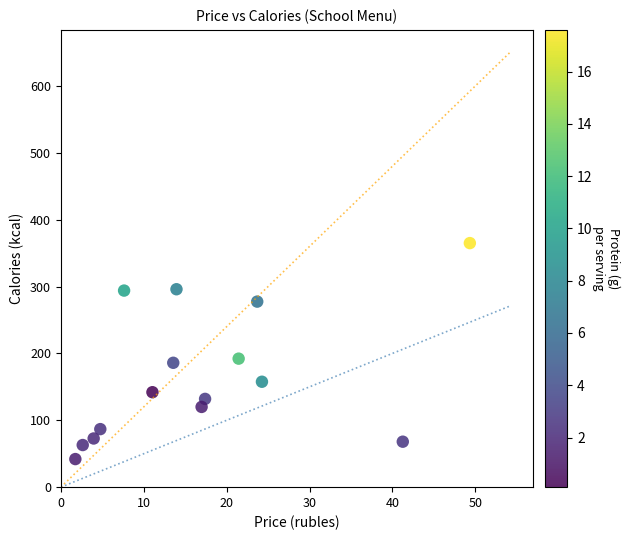

What is the range of Y values (max minus min)?

323.0